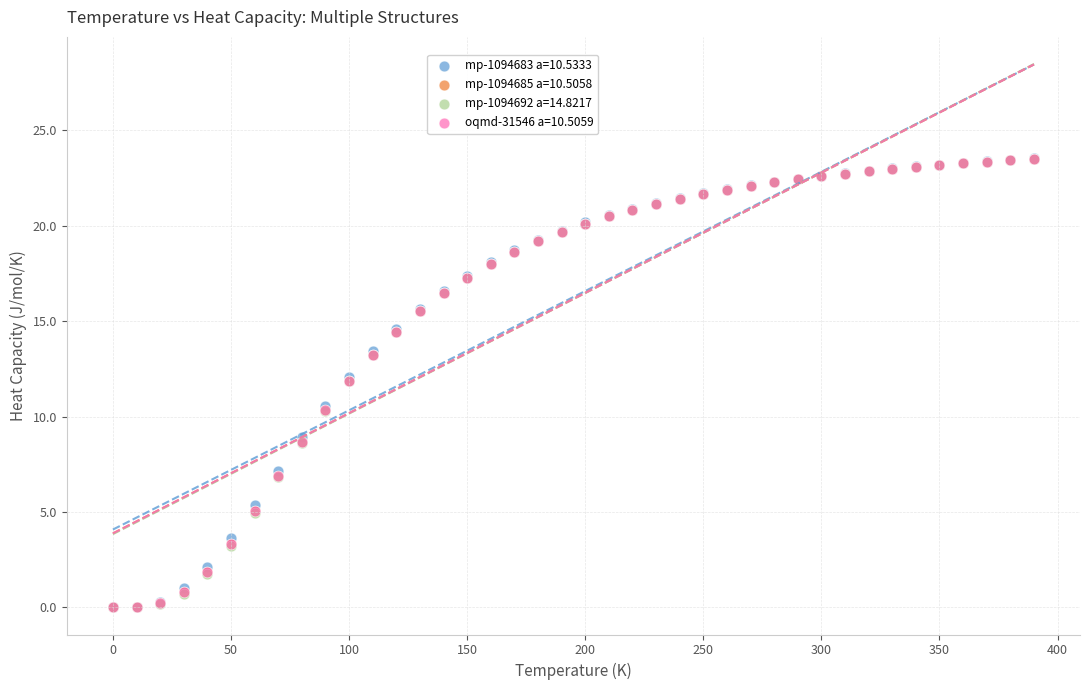

What are all the series names shown in the legend?

mp-1094683 a=10.5333, mp-1094685 a=10.5058, mp-1094692 a=14.8217, oqmd-31546 a=10.5059